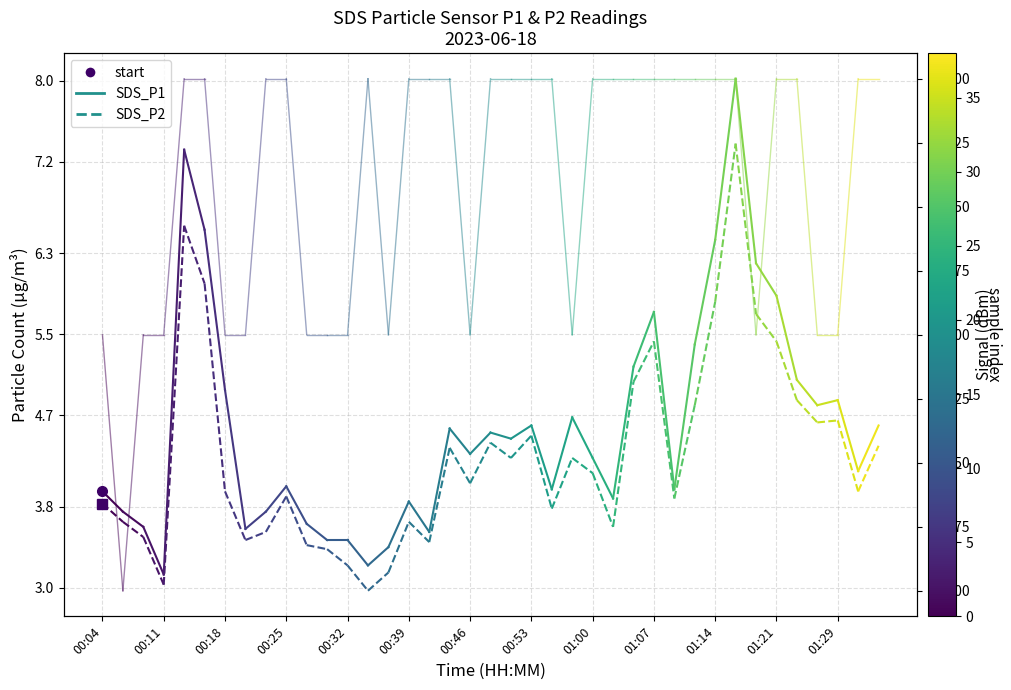

List the series in order of their peak value, highest first.

SDS_P1, SDS_P2, Signal